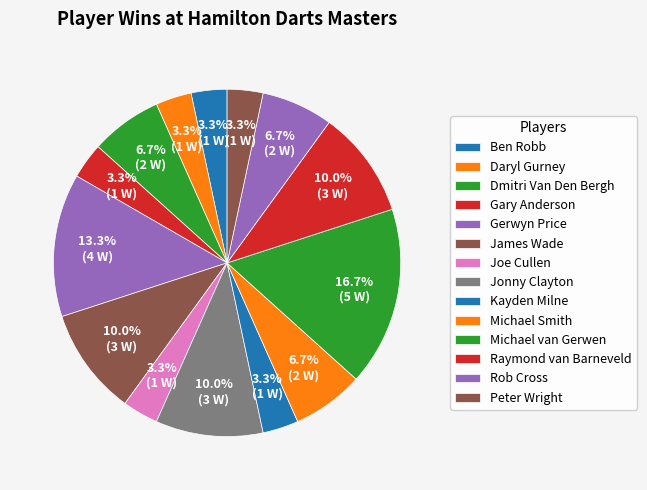

Is there any slice that represents more than half of the pie?

No